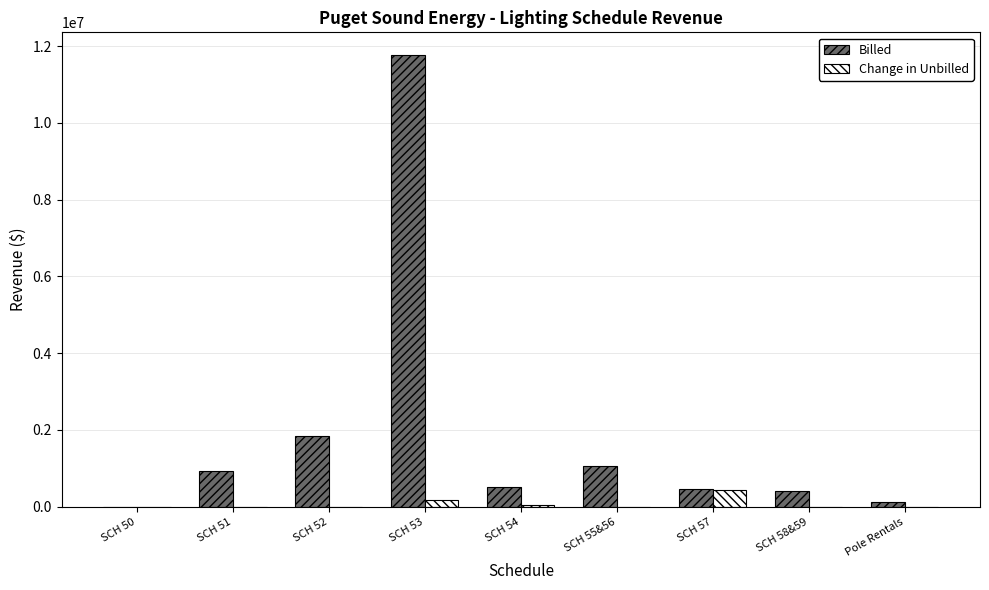

What are all the series names shown in the legend?

Billed, Change in Unbilled